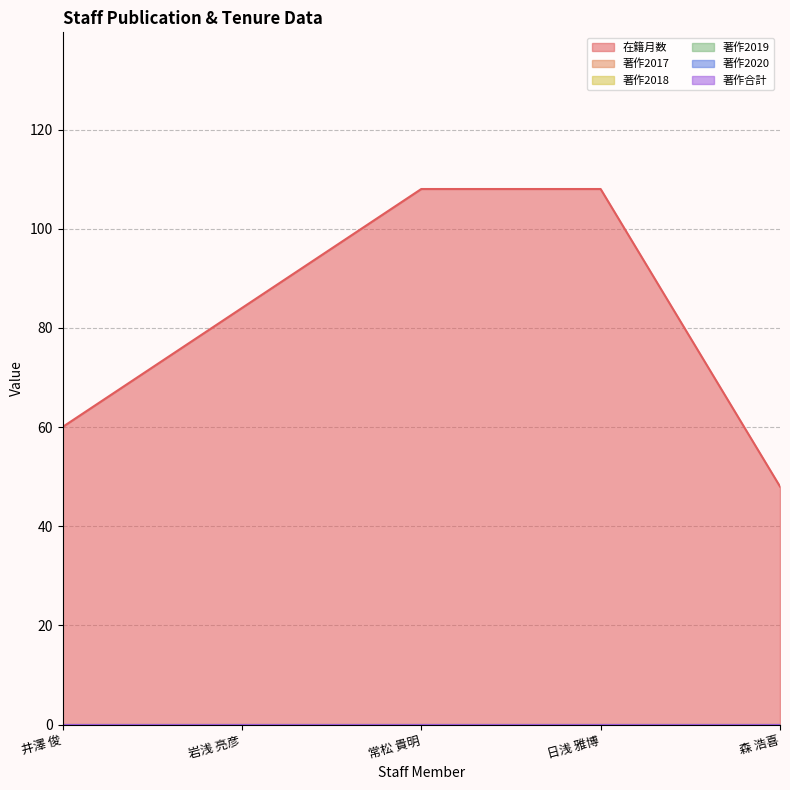

How many lines are shown in the chart?

6